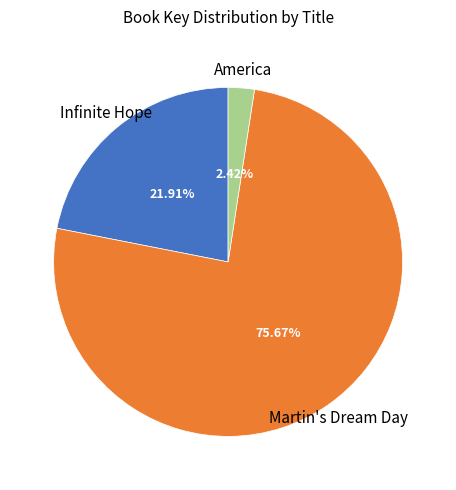

Is there any slice that represents more than half of the pie?

Yes